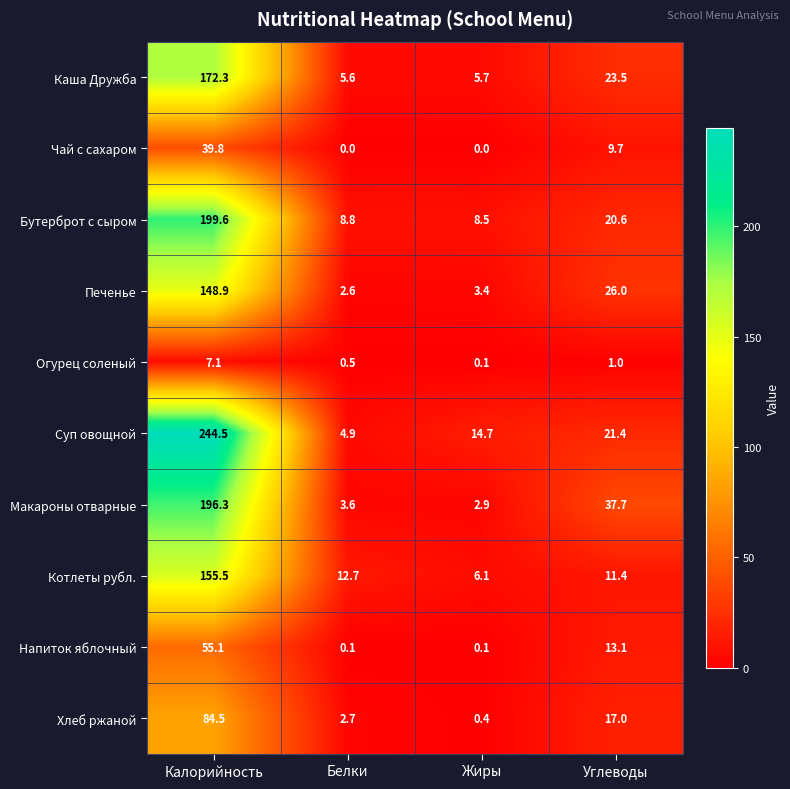

What is the average value of the Чай с сахаром series?

12.4